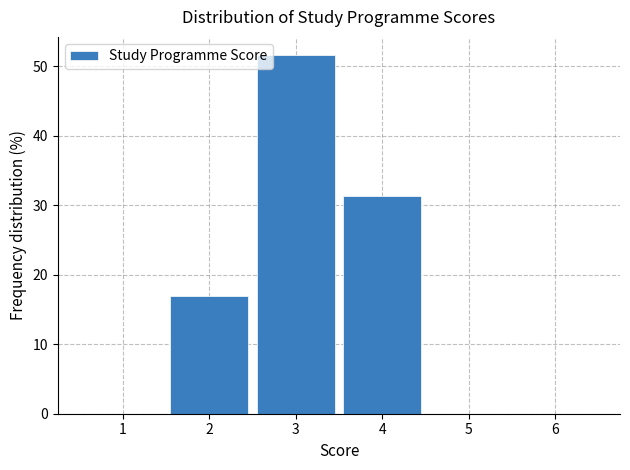

Reading left to right, list every bar in this chart as the range it spans on the x-axis followed by its height. The values are not printed on the chart, so give them approximately, as read against the axis.

0.5 to 1.5: 0
1.5 to 2.5: 17
2.5 to 3.5: 52
3.5 to 4.5: 31
4.5 to 5.5: 0
5.5 to 6.5: 0